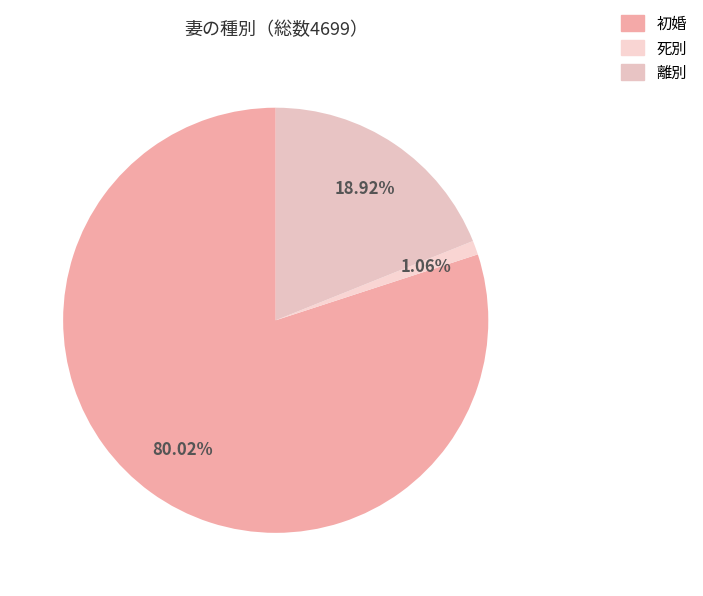

True or false: 死別 accounts for 9% of the total.

False